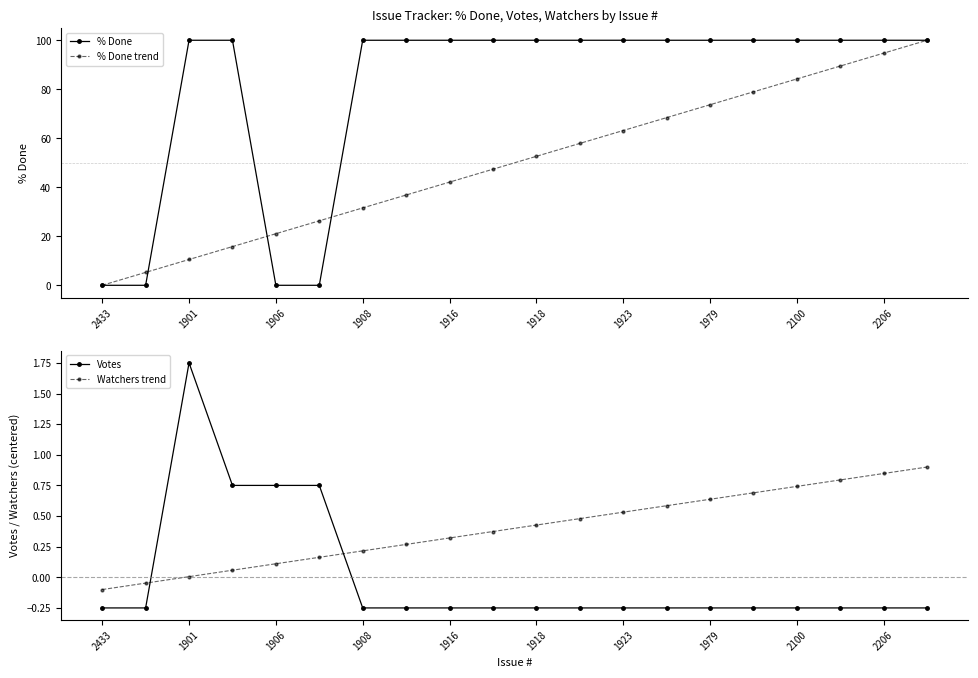

What is the maximum value for Votes?

1.8